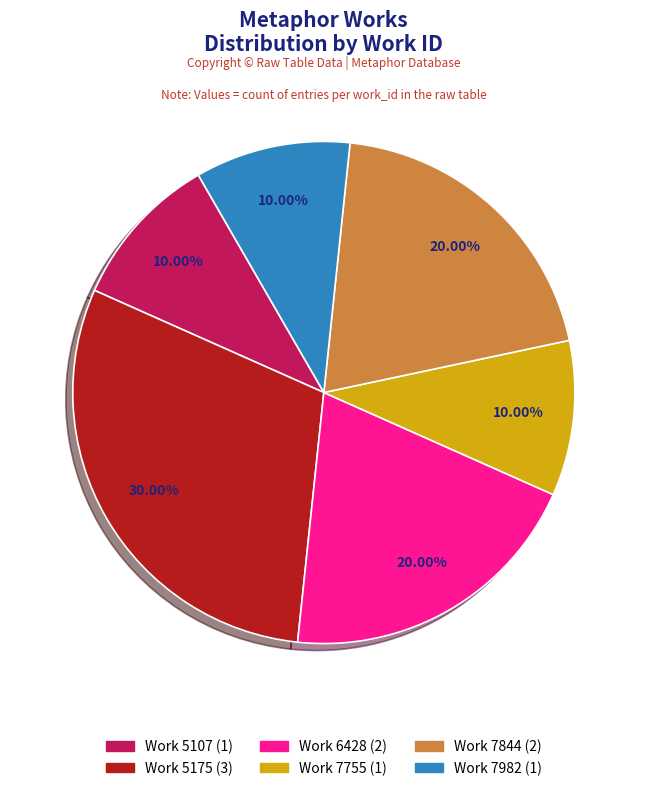

Is there a majority slice in this chart?

No